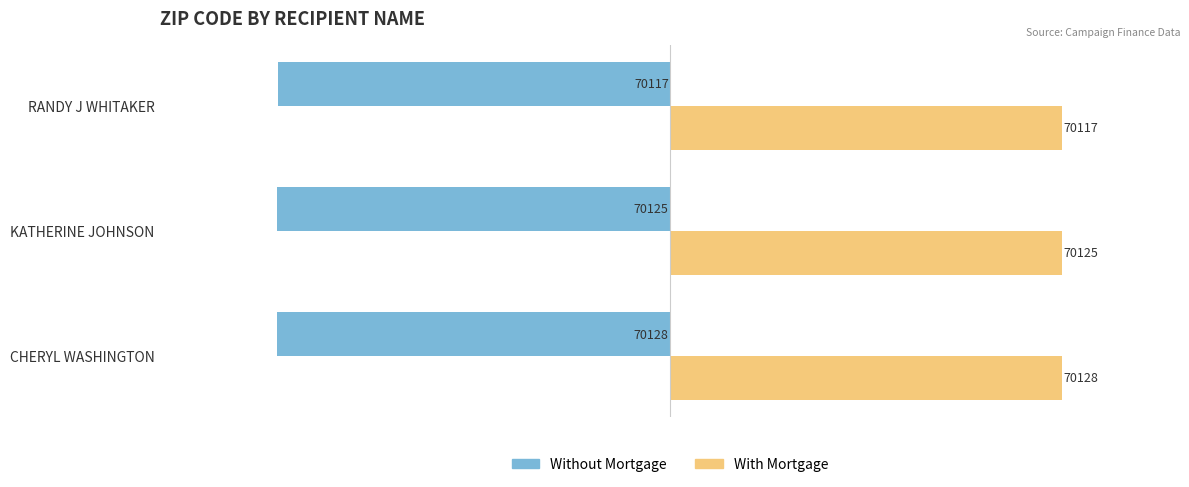

At which label does With Mortgage reach its peak?

CHERYL WASHINGTON